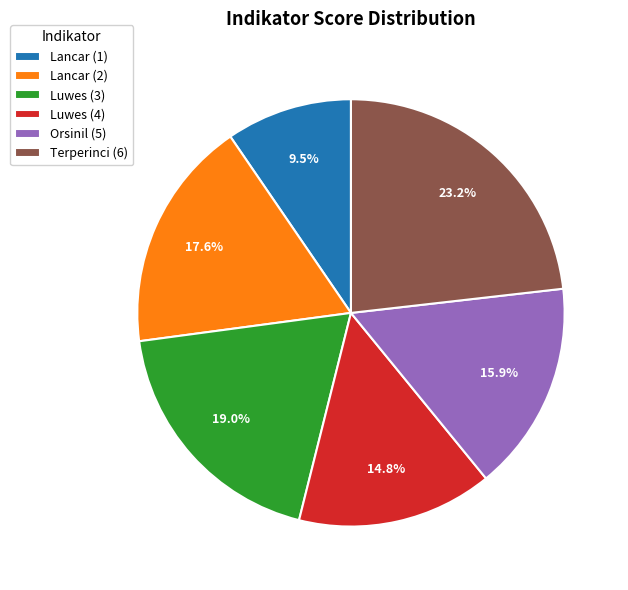

To the nearest percent, what is the average slice percentage?

17%